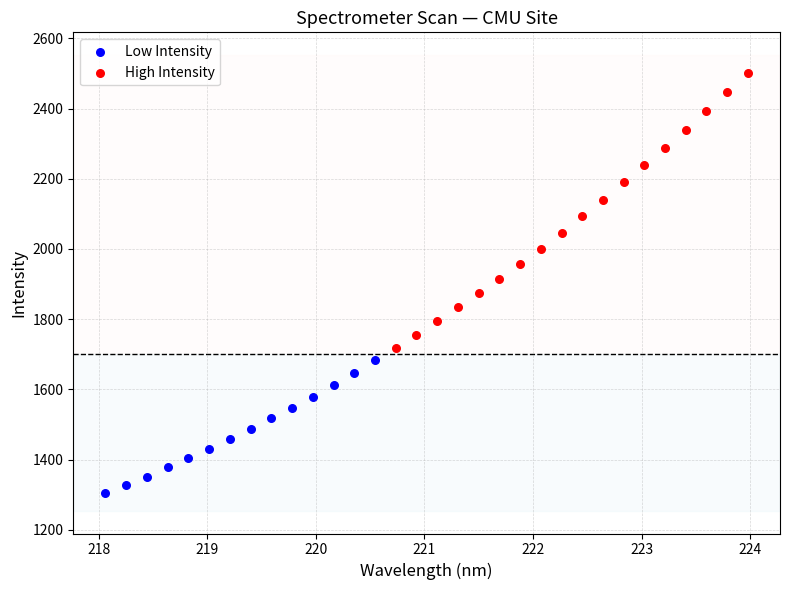

Which series reaches the maximum Y coordinate?

High Intensity